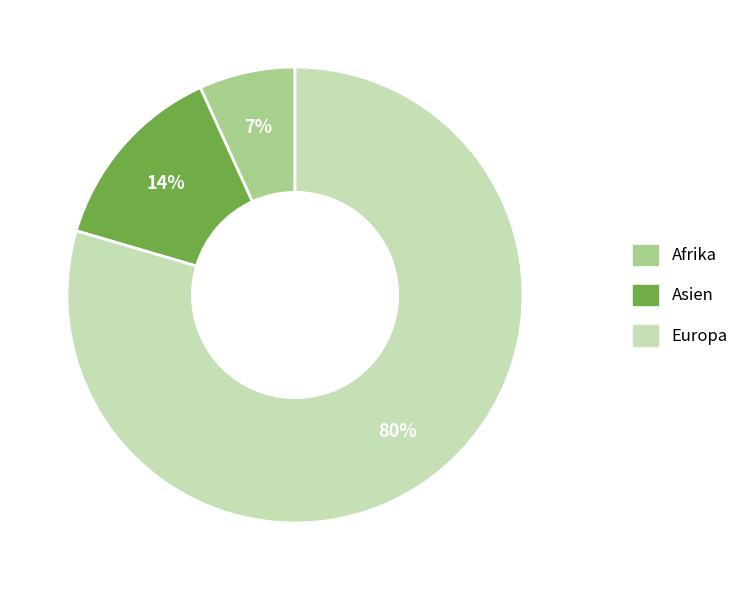

To the nearest percent, what is the average slice percentage?

33%